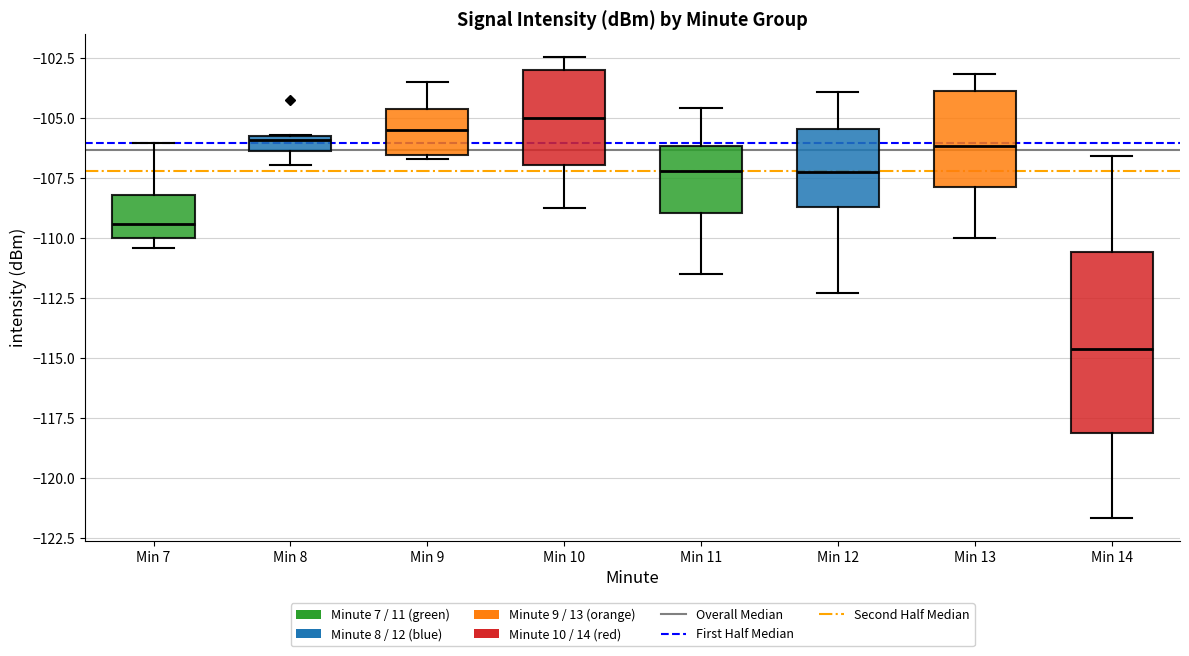

Which box's median line is the highest?

Min 10